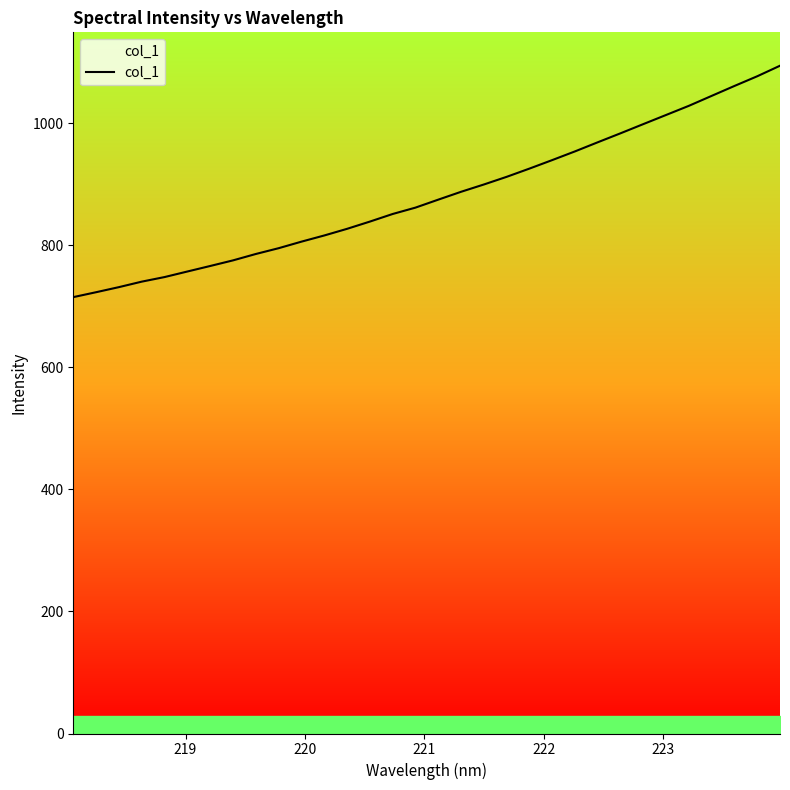

What is the maximum value shown in the chart?

1094.3